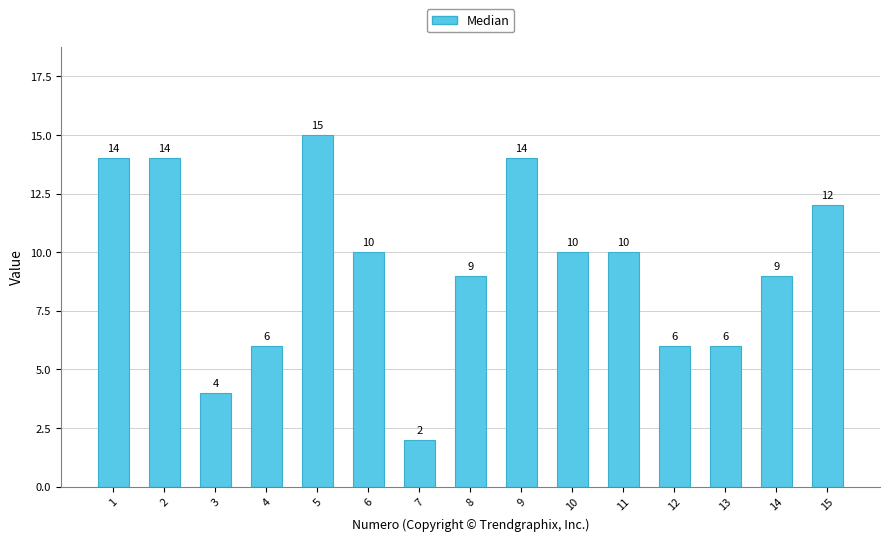

What value does the data have at 14?

9